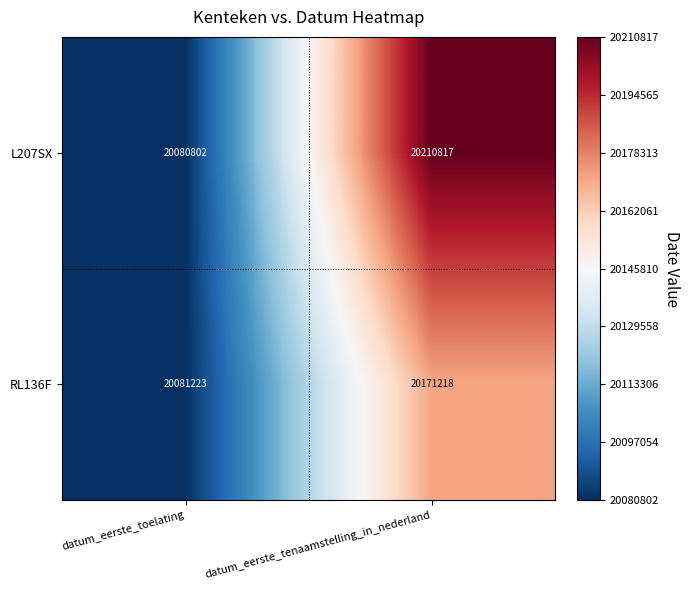

Rank the series by their maximum value, from lowest to highest.

RL136F, L207SX